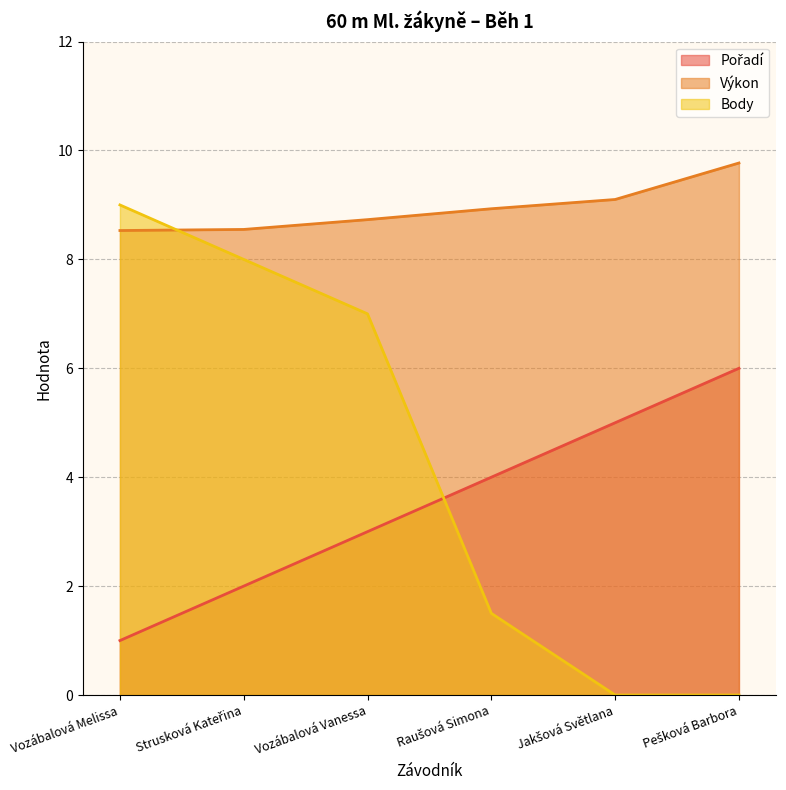

What is the difference between the Výkon values at Vozábalová Melissa and Raušová Simona?

0.4